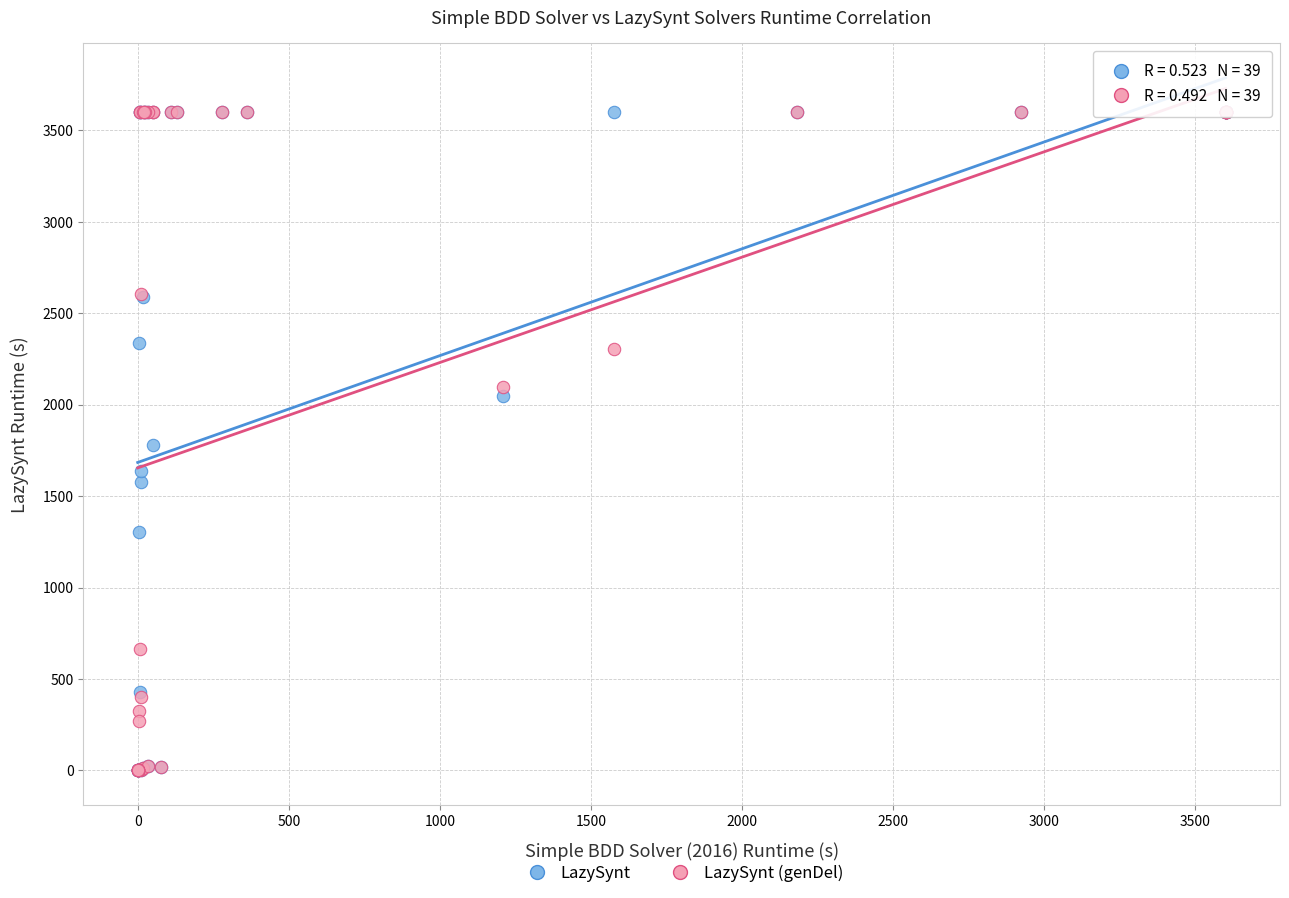

What are all the series names shown in the legend?

LazySynt, LazySynt (genDel)